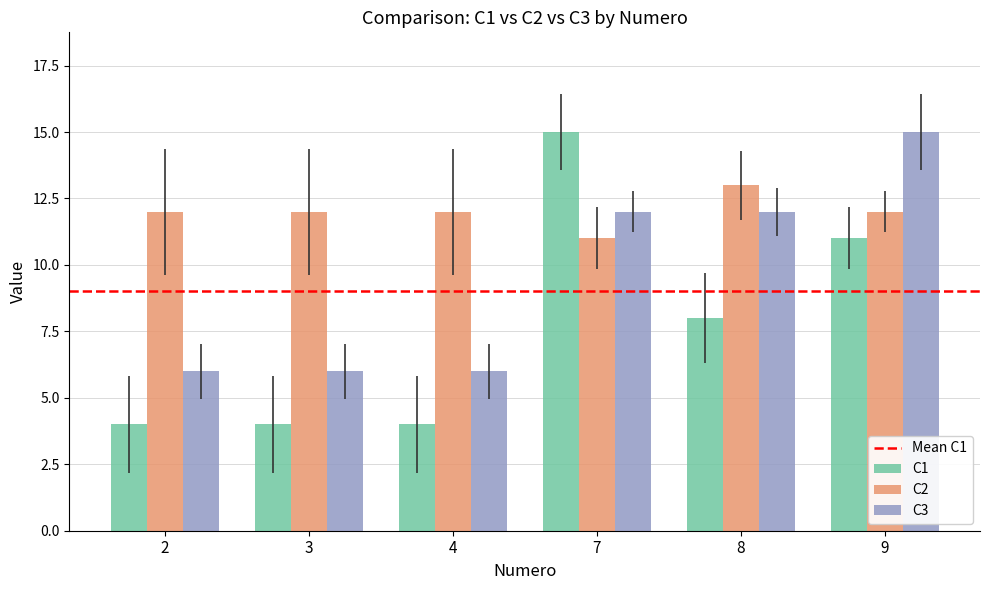

At how many categories does at least one series exceed 5?

6